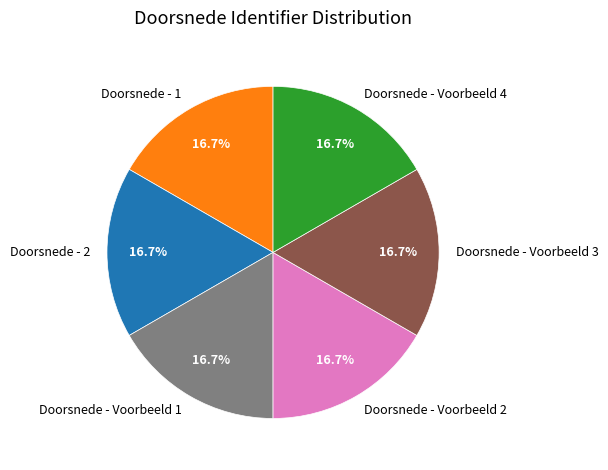

To the nearest percent, what is the combined percentage of Doorsnede - 2 and Doorsnede - Voorbeeld 3?

33%